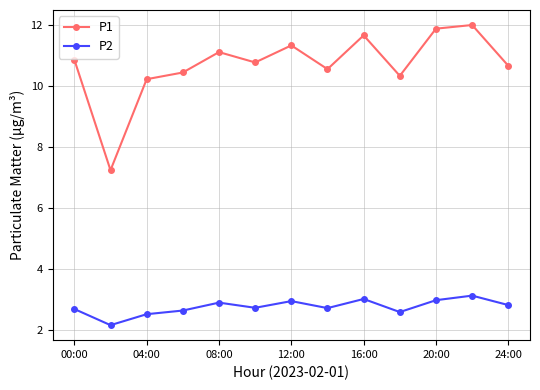

True or false: P1 and P2 cross at least once.

False